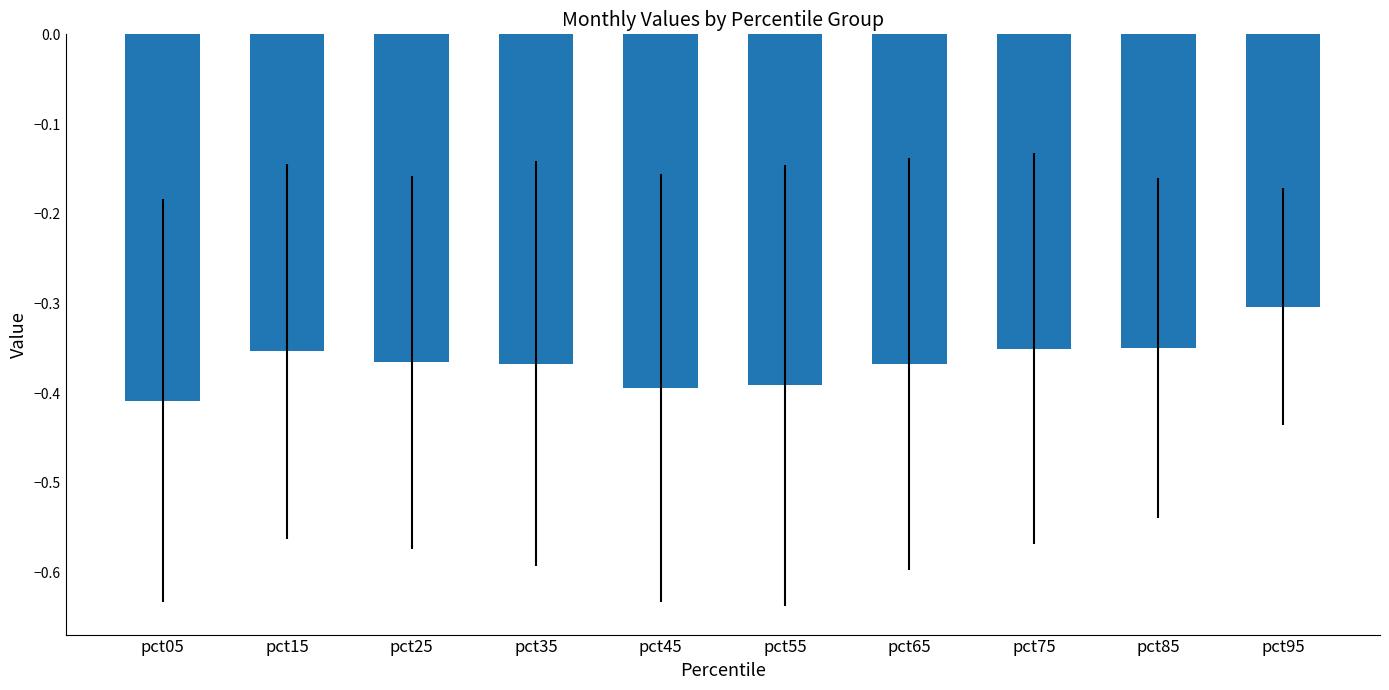

How many bars are there in total?

10